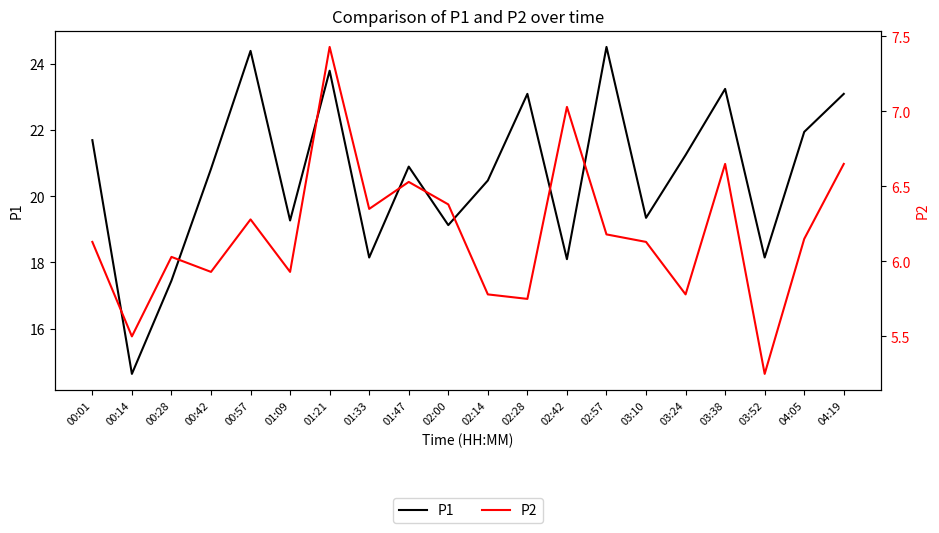

At which category does the chart reach its minimum across all series?

03:52